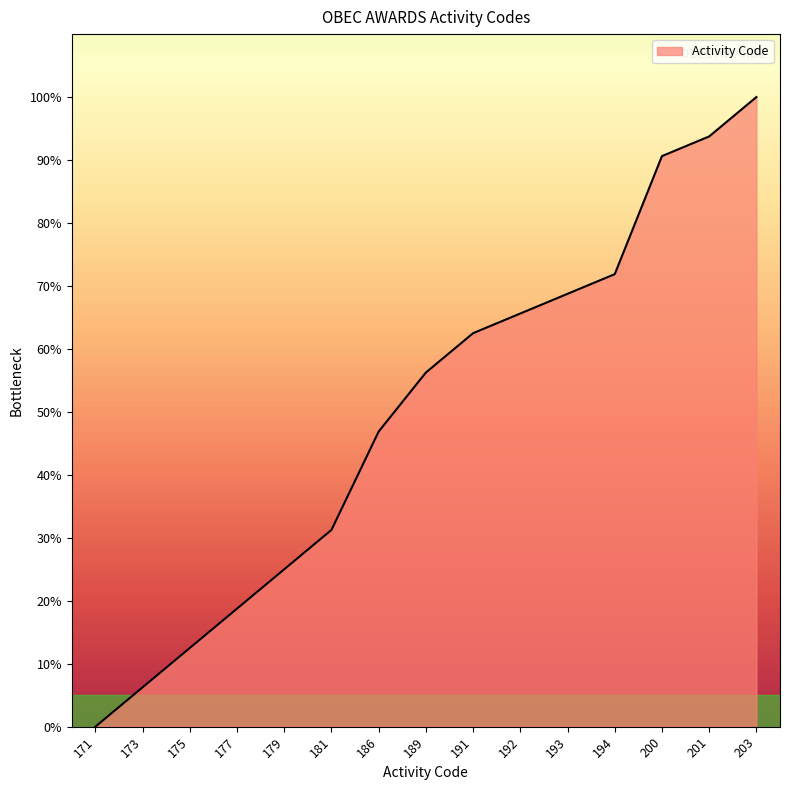

What is the difference between the maximum and minimum values?

100.0